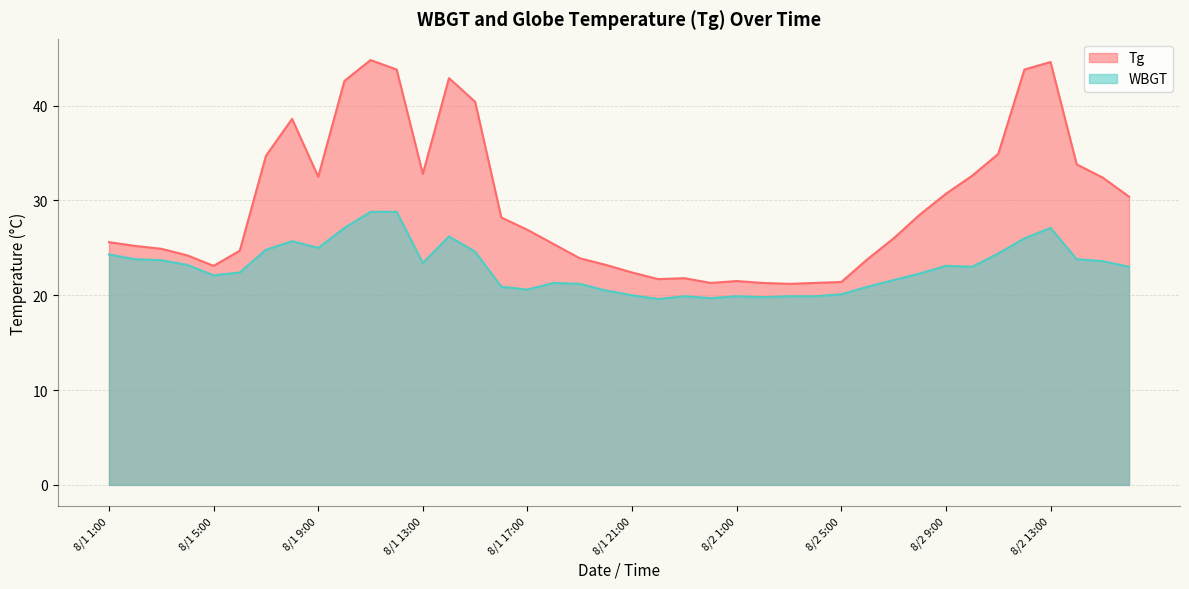

What is the label of the 12th point from the right?

8/2 5:00